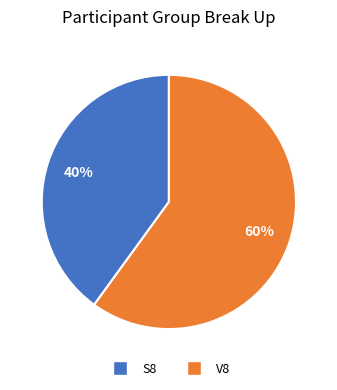

Which slice represents more than half of the pie?

V8